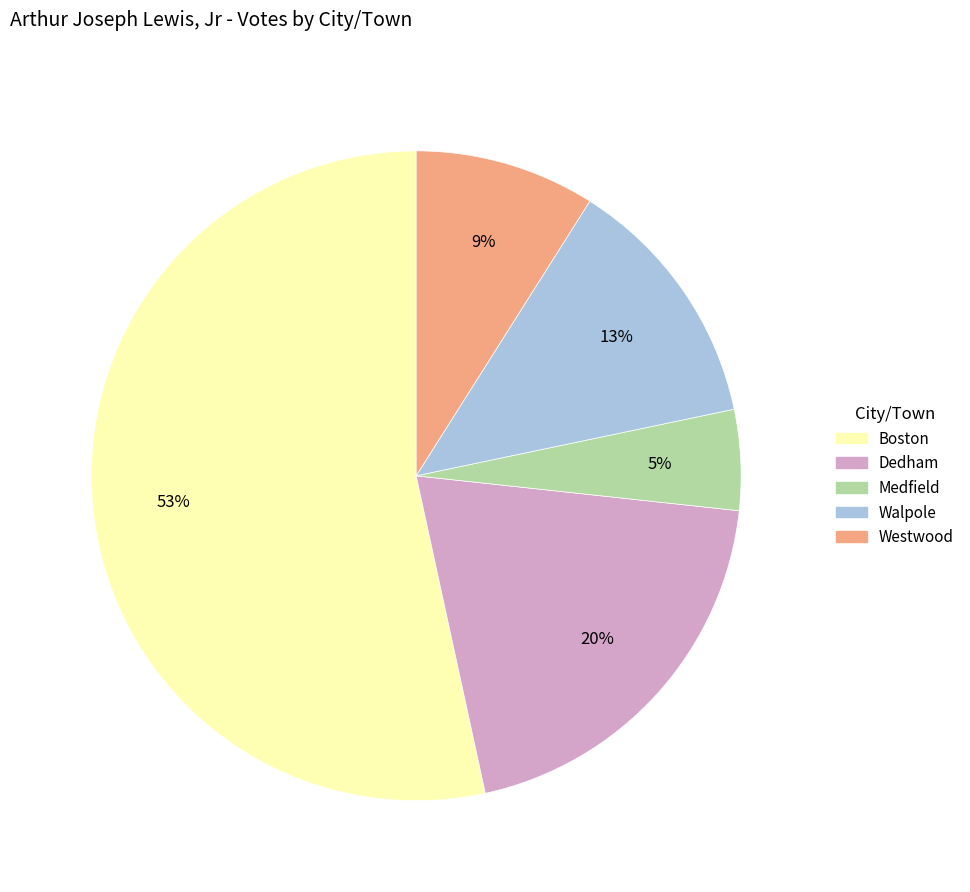

Rank the categories by value from lowest to highest.

Medfield, Westwood, Walpole, Dedham, Boston